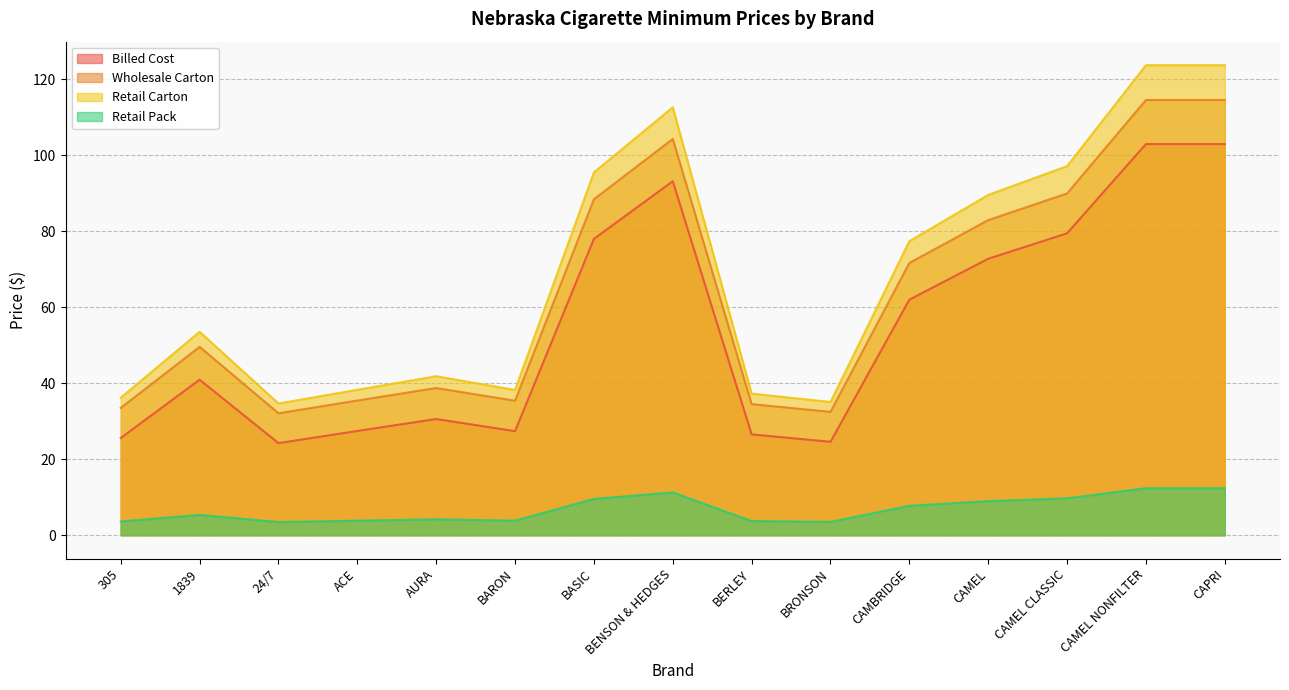

The value of Billed Cost at BASIC is 137.8. True or false?

False